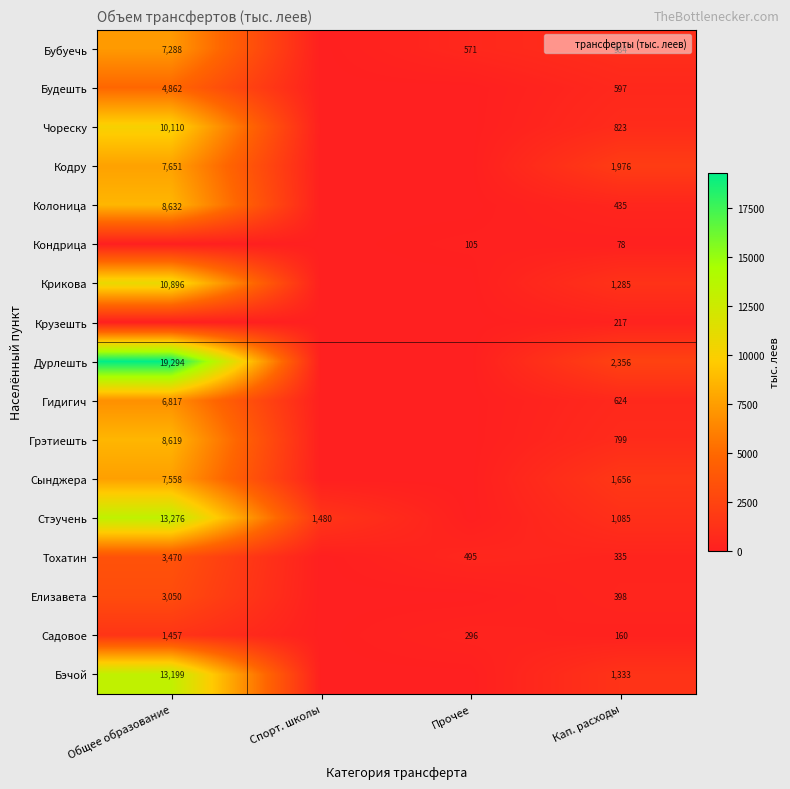

Is the value of Крузешть at Кап. расходы greater than the value of Садовое at Кап. расходы?

Yes